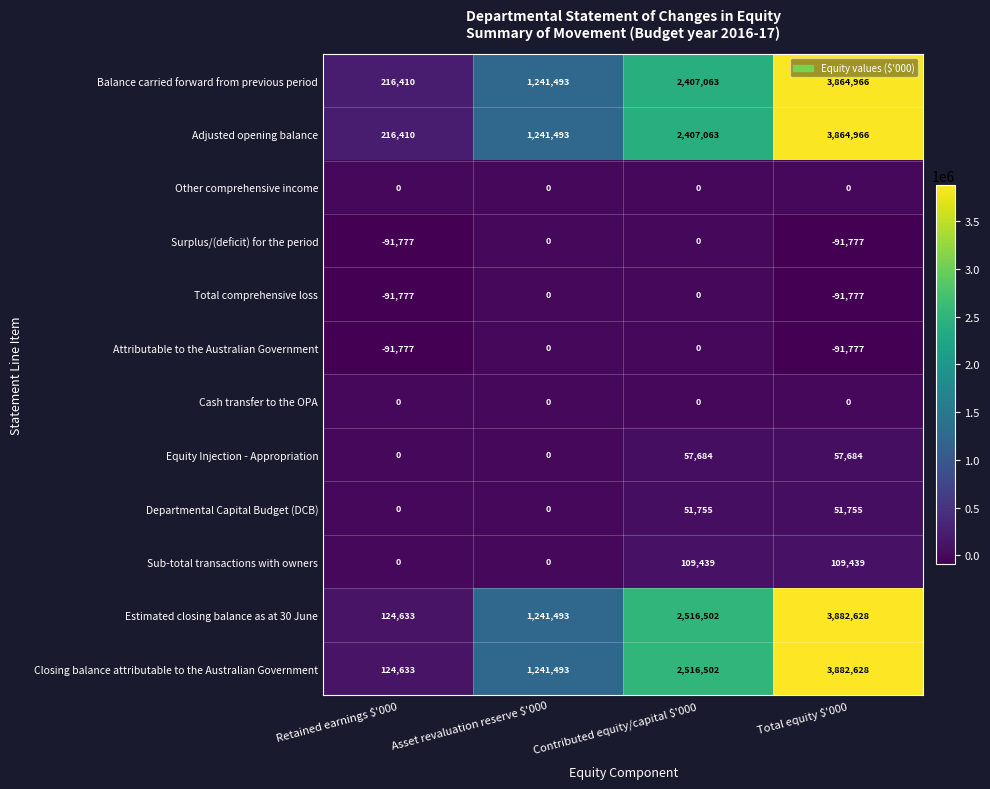

What is the difference between the highest and lowest values at Asset revaluation reserve $'000?

1241493